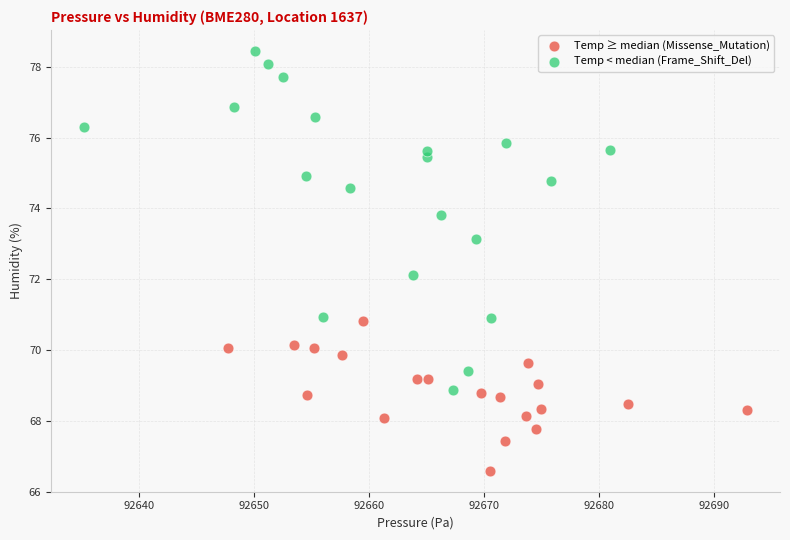

Which series contains the lowest Y value?

Temp ≥ median (Missense_Mutation)